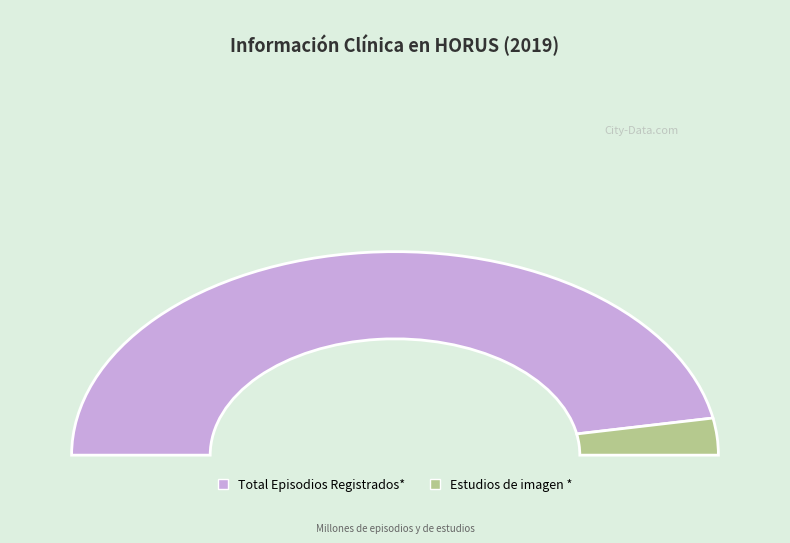

To the nearest percent, what percentage of the pie is Total Episodios Registrados*?

94%